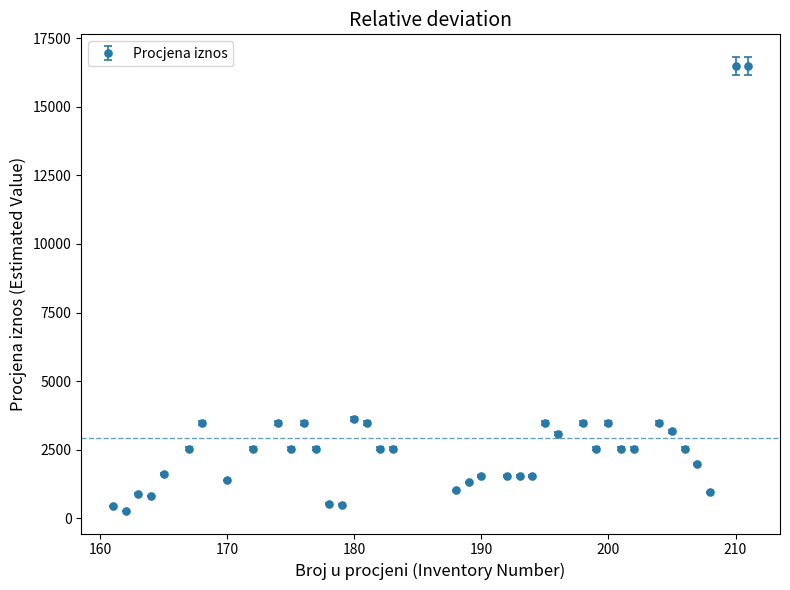

What is the value of the 35th point from the left?

2529.1